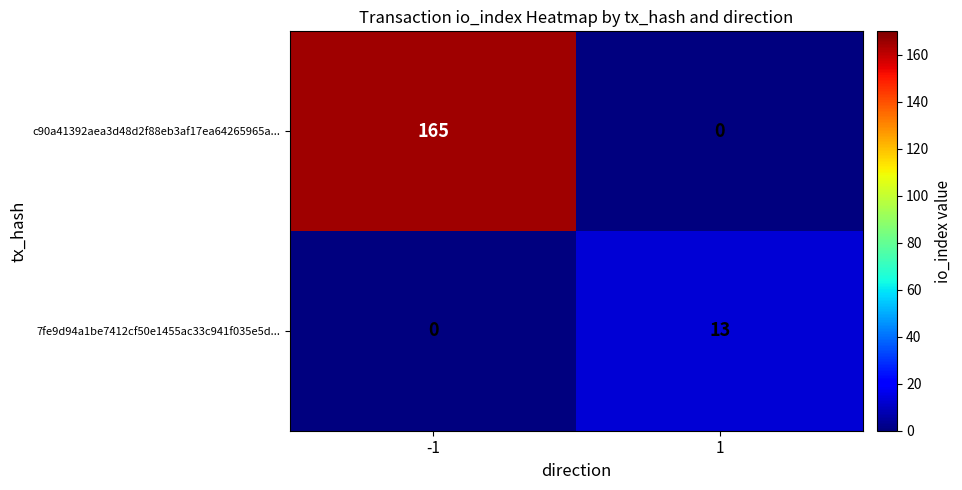

The 7fe9d94a1be7412cf50e1455ac33c941f035e5d... series shows 9 at 1. True or false?

False